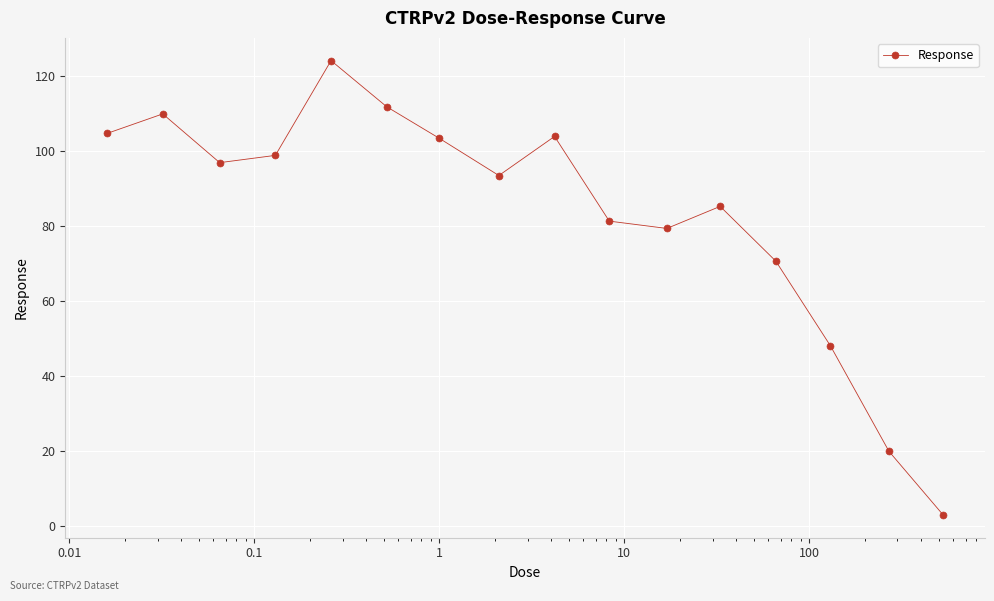

What is the maximum value shown in the chart?

124.1